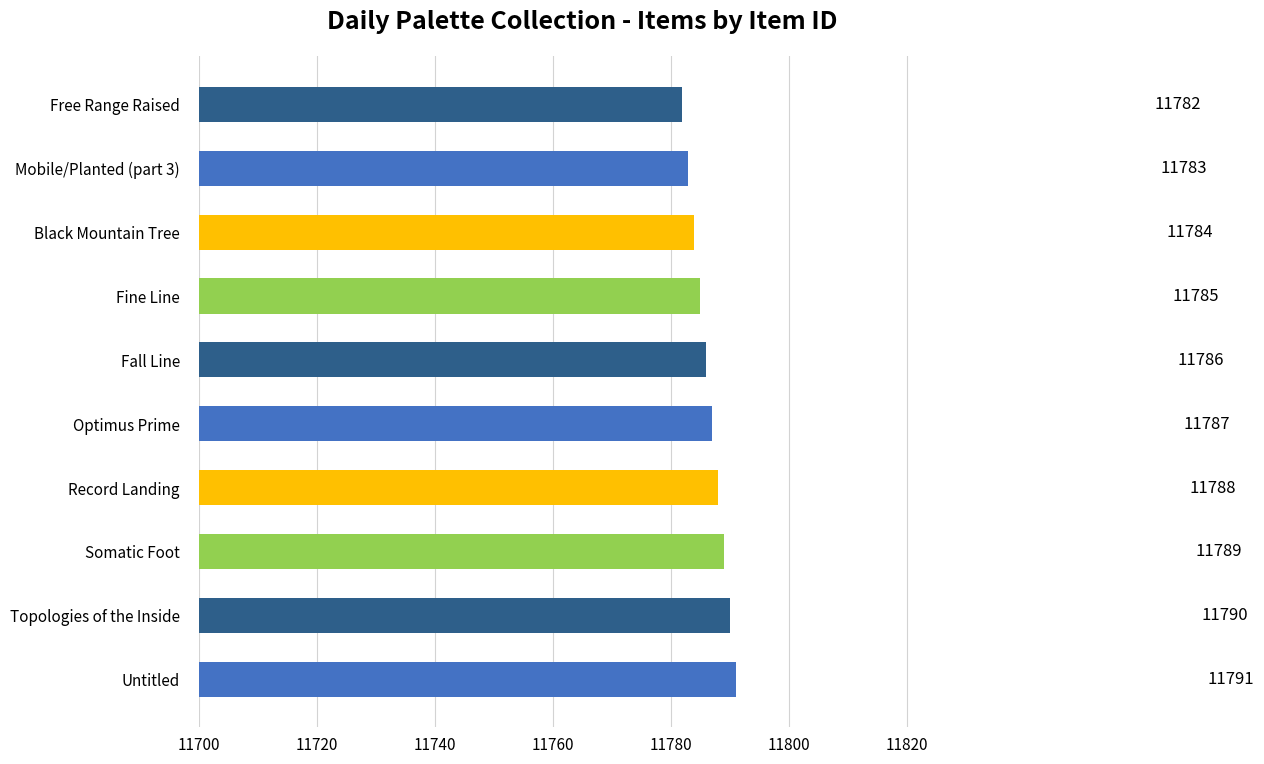

Count the values in the range 11784 to 11789.

6